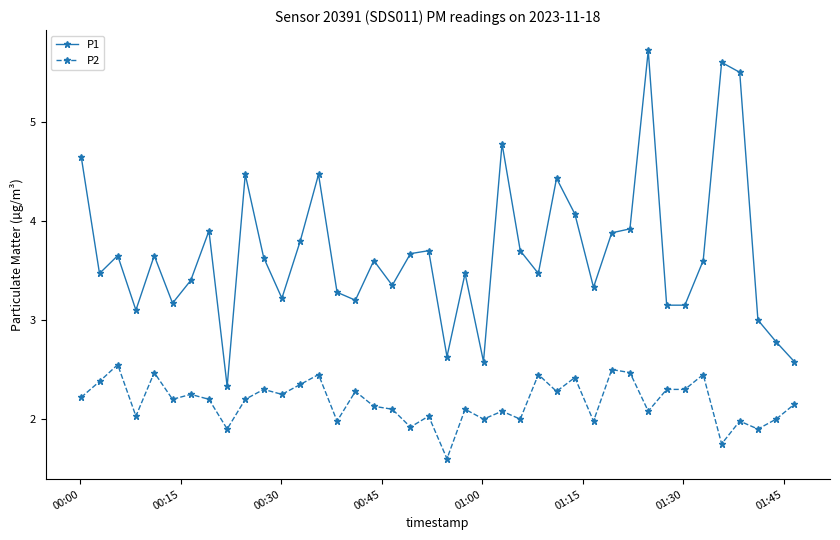

What is the minimum value shown in the chart?

1.6